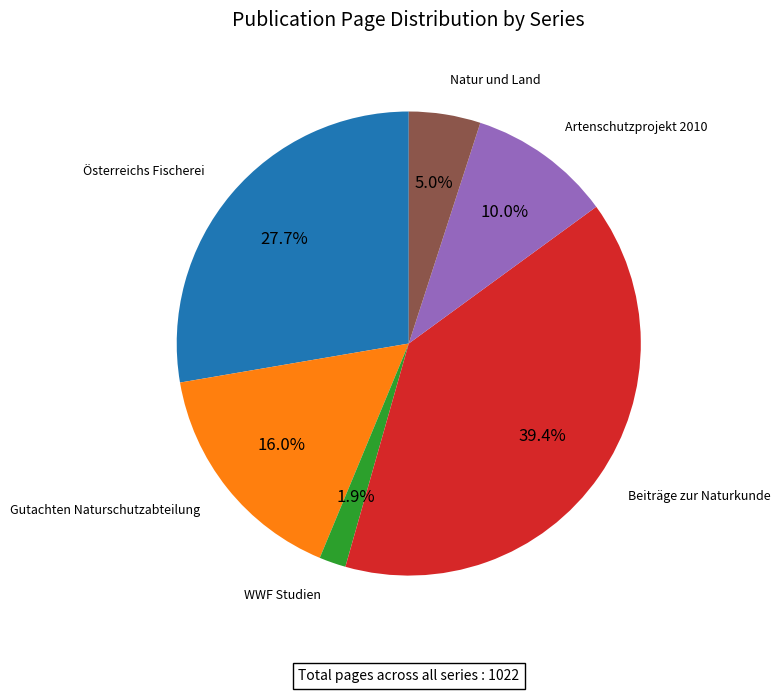

Is there any slice that represents more than half of the pie?

No